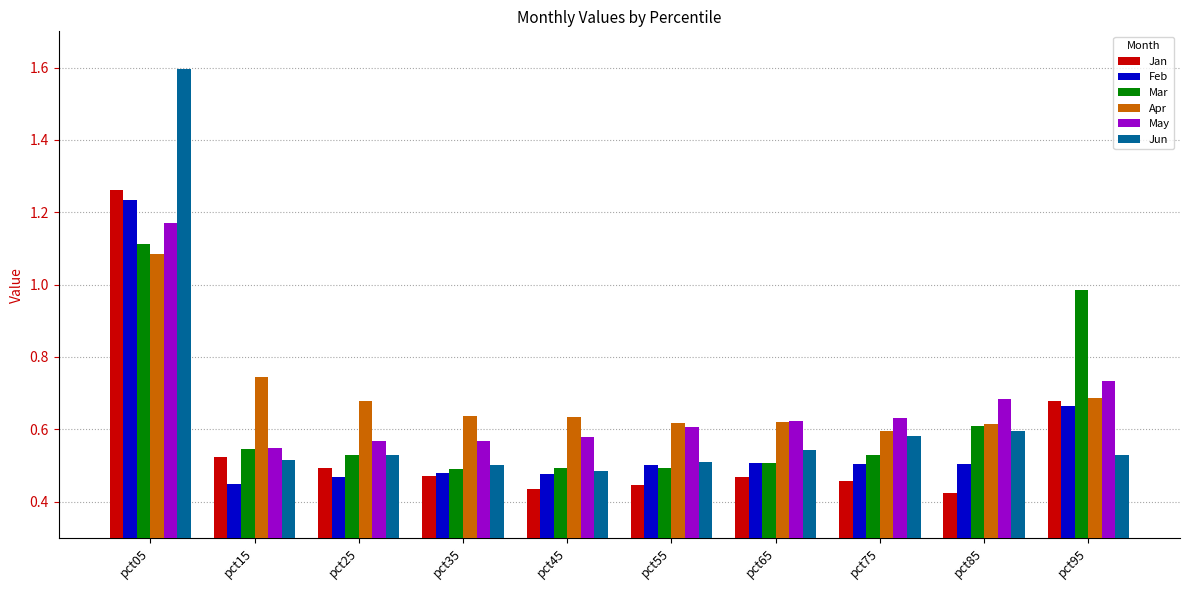

What is the difference between the maximum and minimum values in the Feb series?

0.8